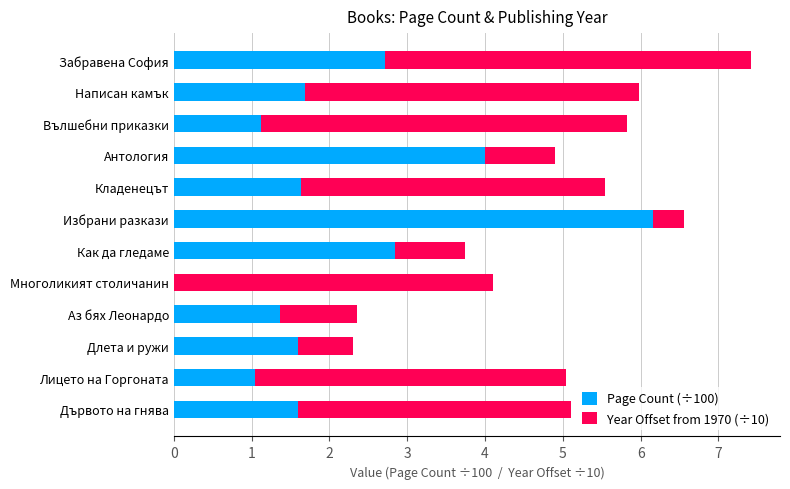

What is the sum of the Page Count (÷100) values at Забравена София and Вълшебни приказки?

3.8